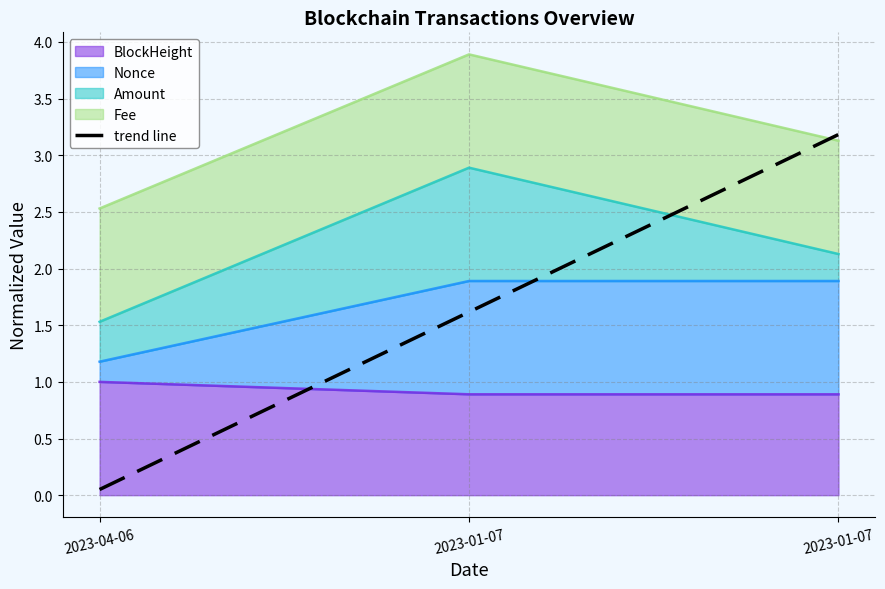

List the labels in order of value, smallest first.

2023-04-06, 2023-01-07, 2023-01-07